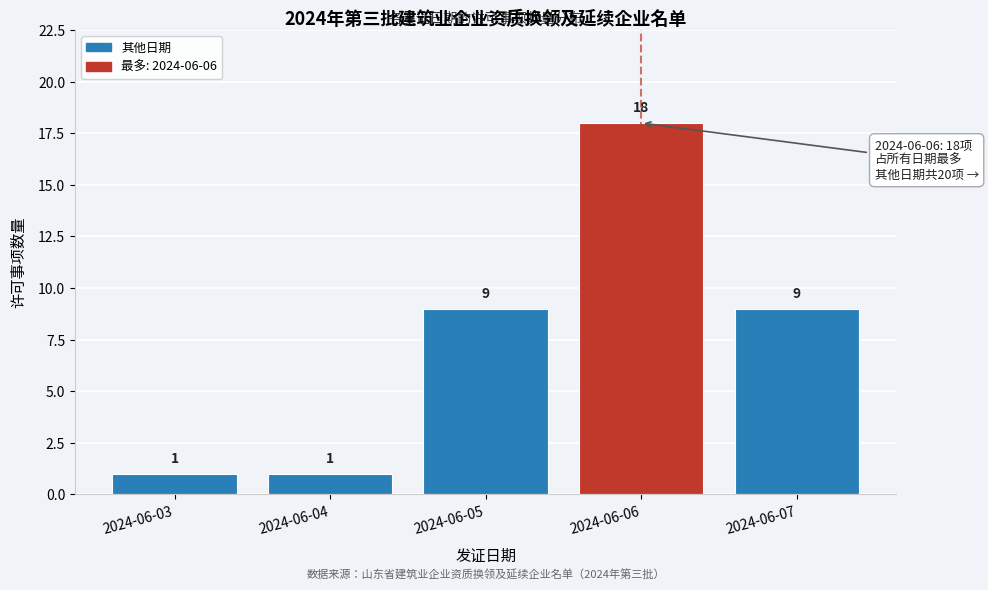

Reading left to right, what are all the values shown in this chart?

1	1	9	18	9